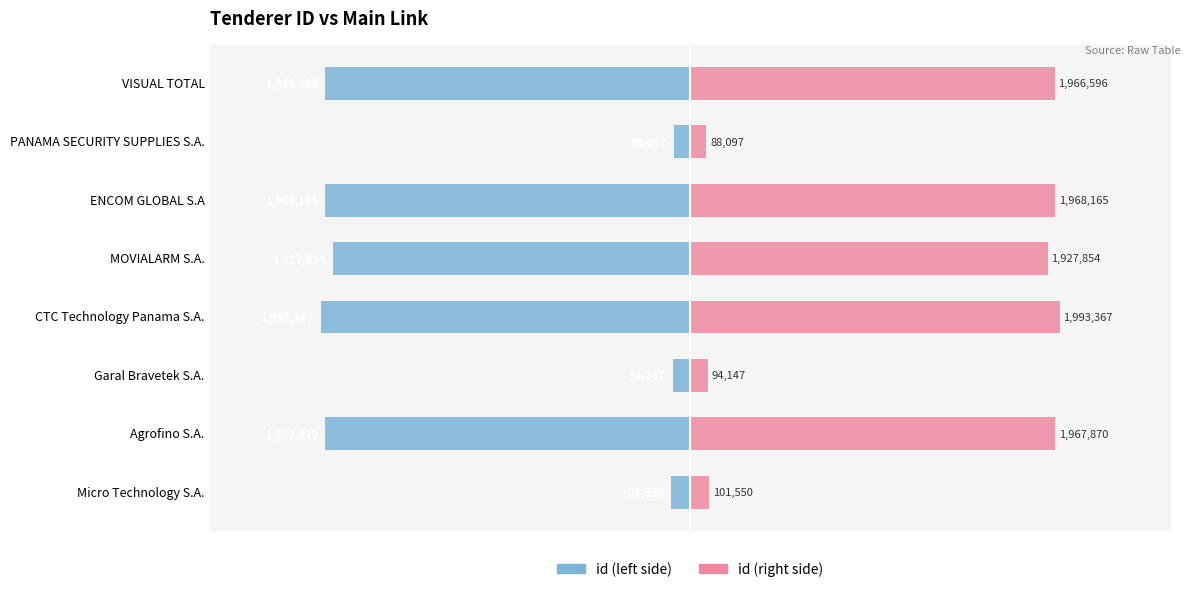

Count the number of categories in the chart.

8